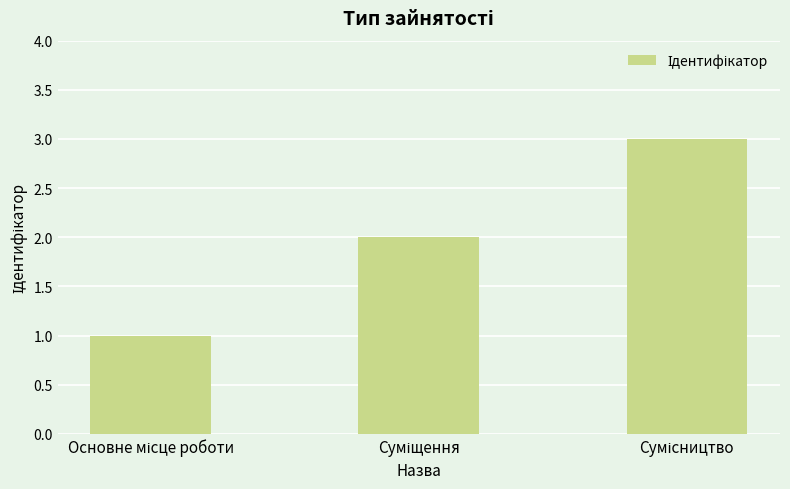

How many categories are shown in the chart?

3